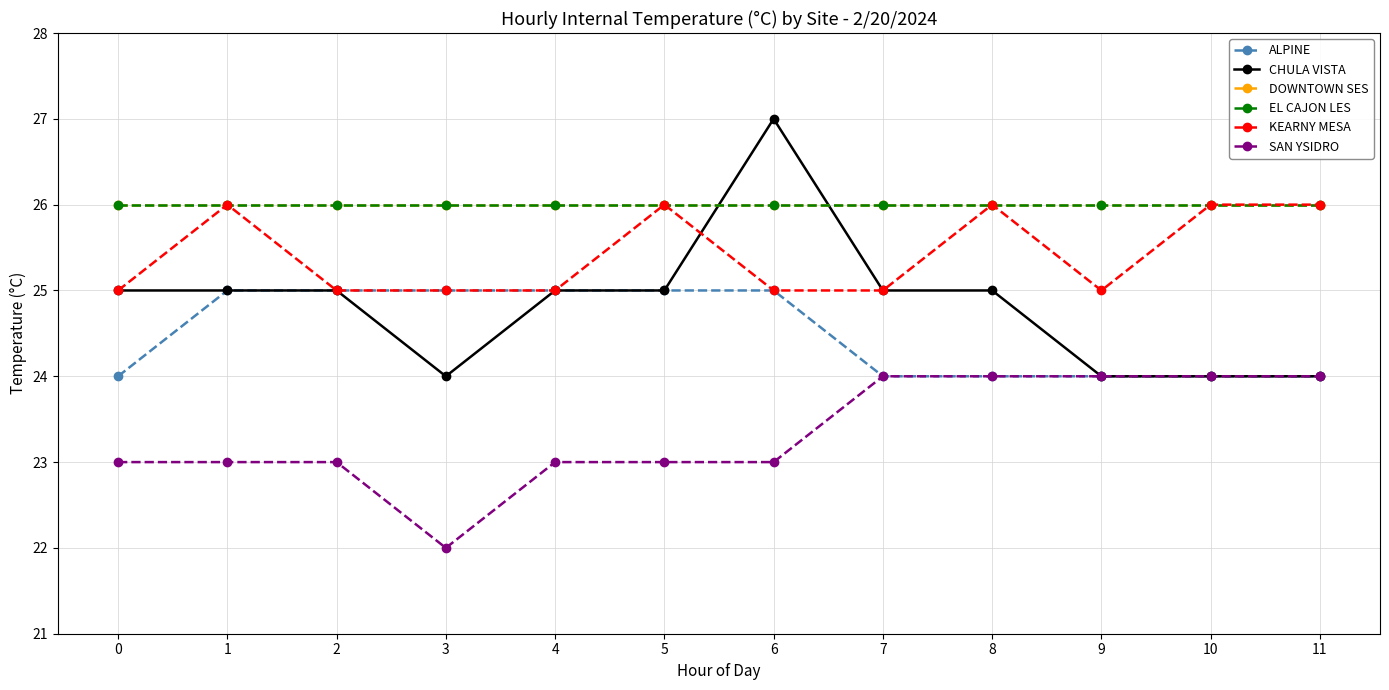

What is the sum of all SAN YSIDRO values?

280